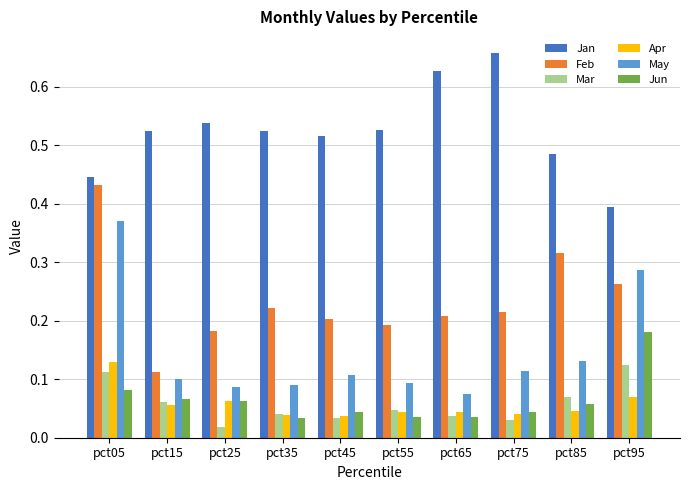

How many series are shown in this chart?

6